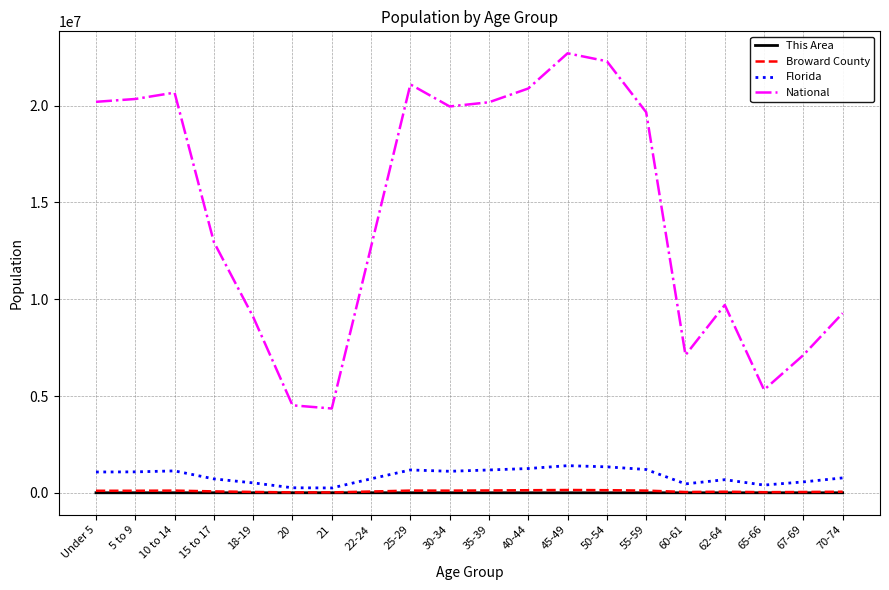

What is the difference between the second highest and minimum values in the Florida series?

1091689